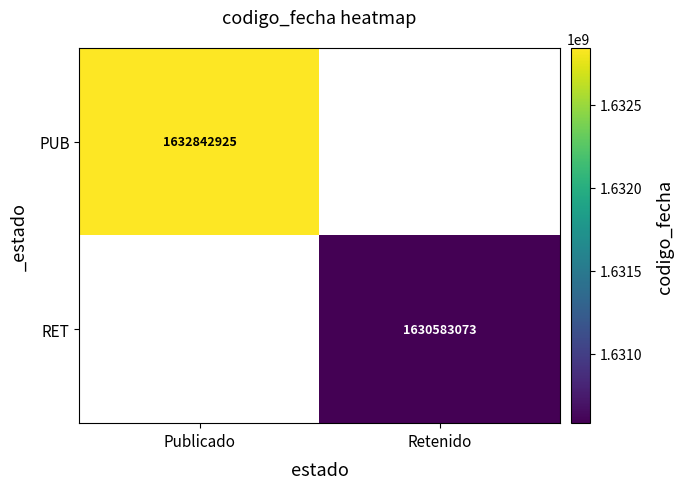

What is the minimum value shown in the chart?

1630583073.0